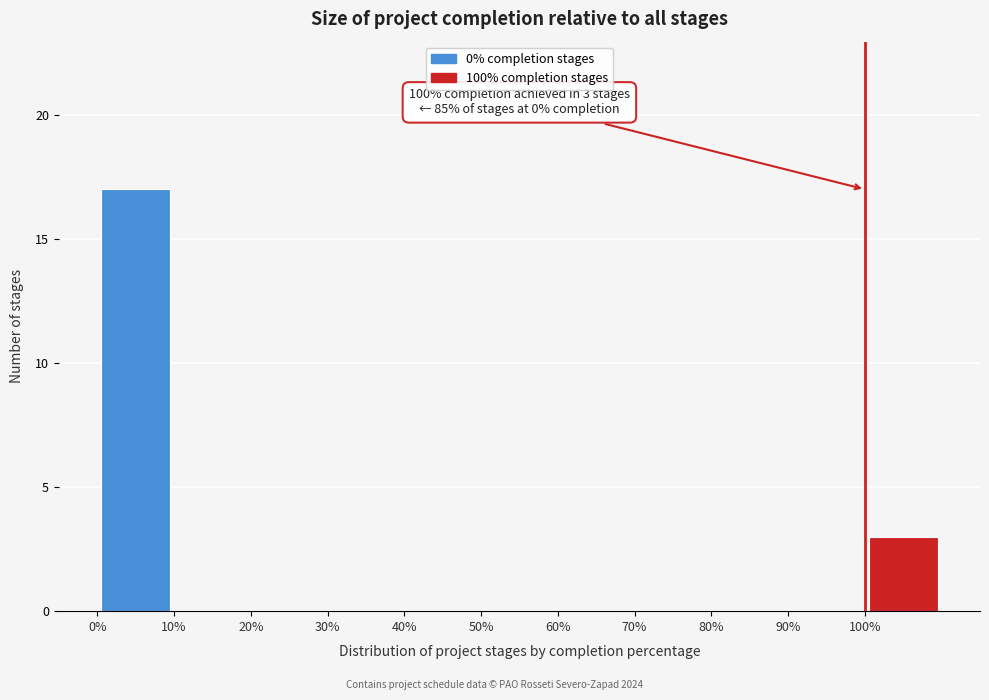

Which range on the x-axis has the tallest bar?

0 to 10